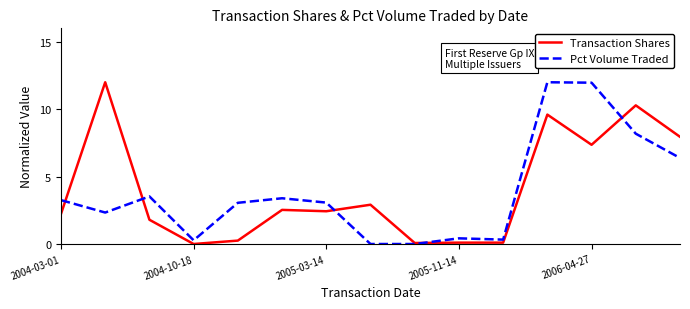

What is the maximum value for Pct Volume Traded?

12.0